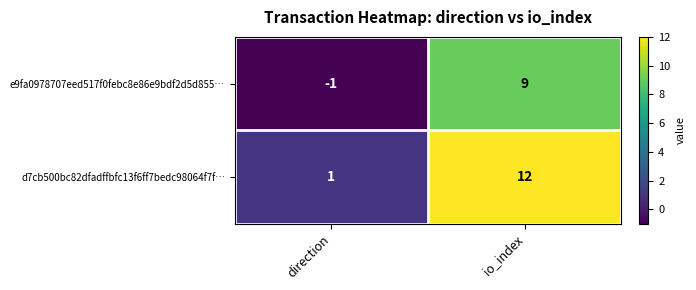

What is the difference between the highest and lowest values at direction?

2